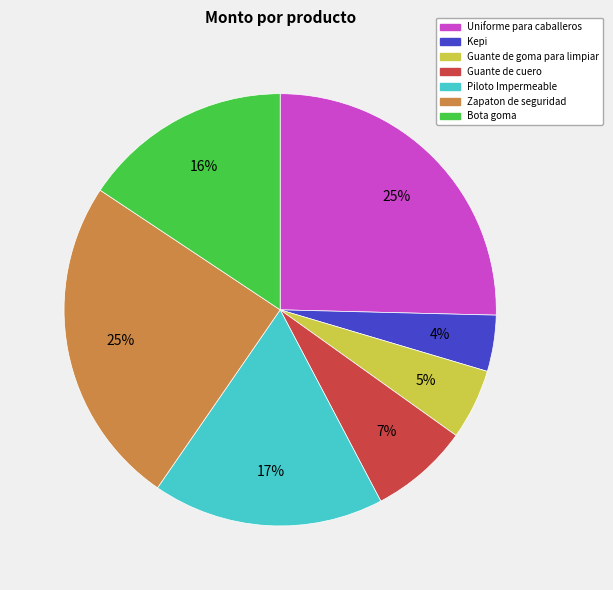

True or false: Bota goma accounts for 16% of the total.

True